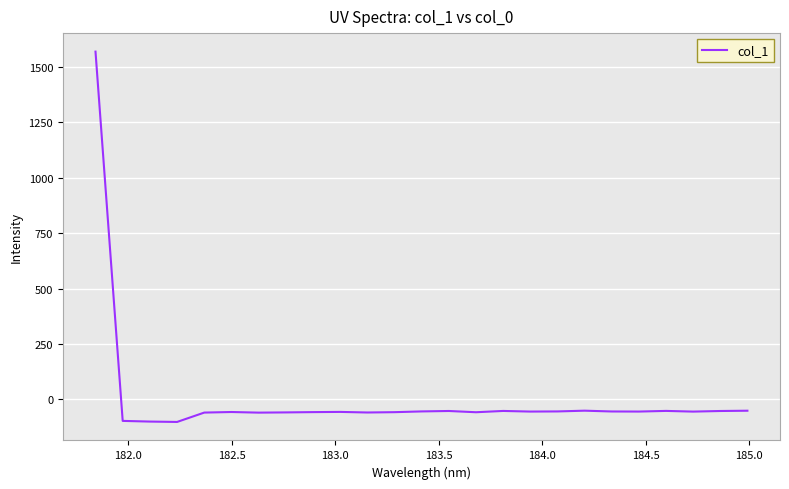

What is the maximum value shown in the chart?

1569.7